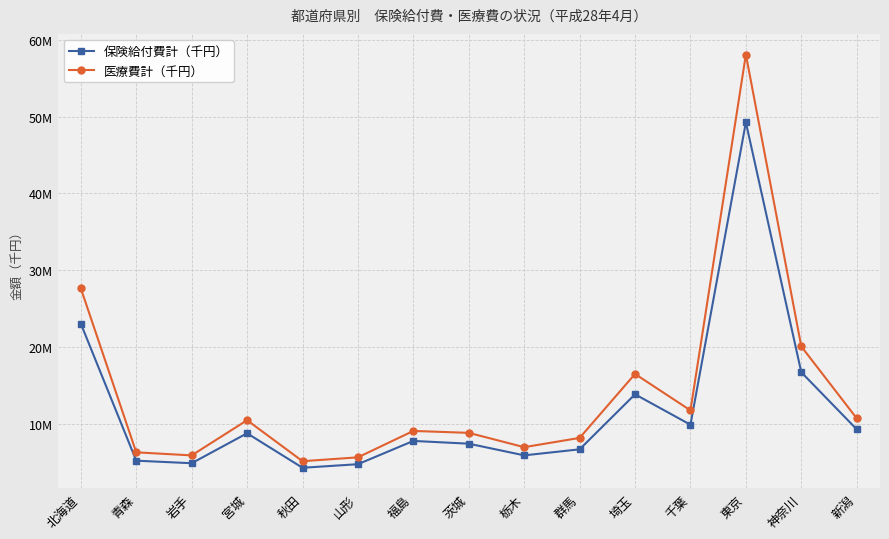

Reading left to right, list all the values displayed in this chart.

保険給付費計（千円）: 北海道=23064543.7	青森=5233326.1	岩手=4902303.4	宮城=8799650.0	秋田=4311134.3	山形=4775343.7	福島=7803826.4	茨城=7444246.5	栃木=5925712.6	群馬=6709396.8	埼玉=13868597.1	千葉=9910212.7	東京=49252001.1	神奈川=16736872.1	新潟=9311600.3
医療費計（千円）: 北海道=27656203.2	青森=6319766.7	岩手=5921133.4	宮城=10500009.5	秋田=5165207.0	山形=5668803.0	福島=9103914.8	茨城=8853048.4	栃木=6990737.8	群馬=8194989.0	埼玉=16515807.5	千葉=11778174.4	東京=58070752.3	神奈川=20091577.2	新潟=10743726.1